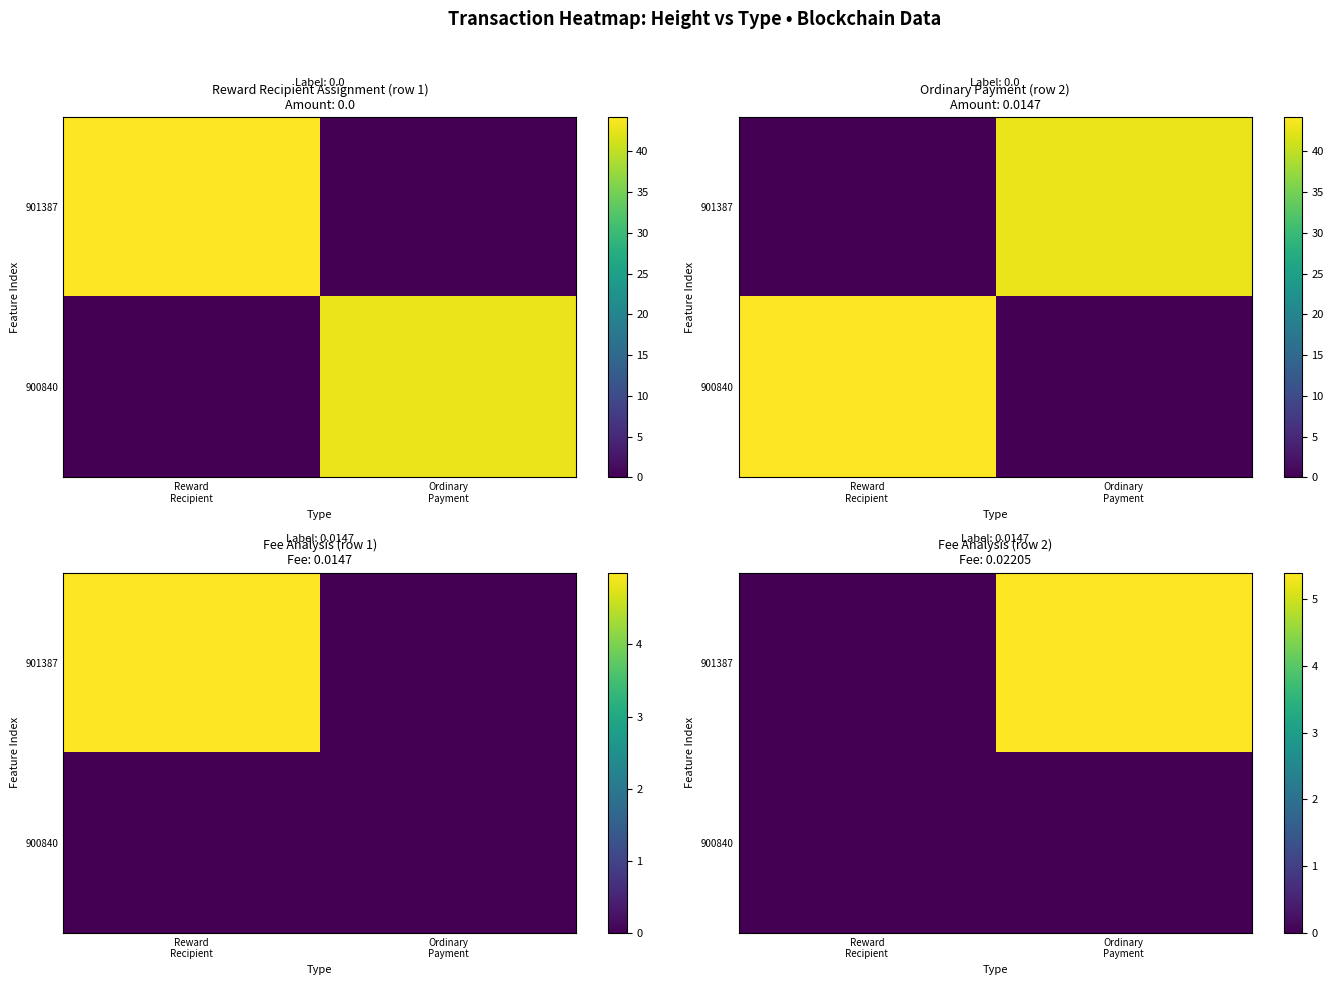

What is the total value across all series at Ordinary
Payment?

5.4